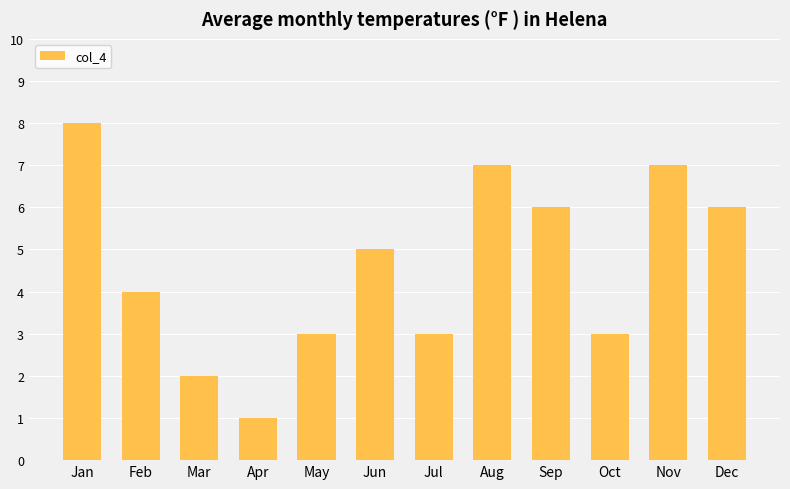

The chart shows a value of 3 at Mar. True or false?

False